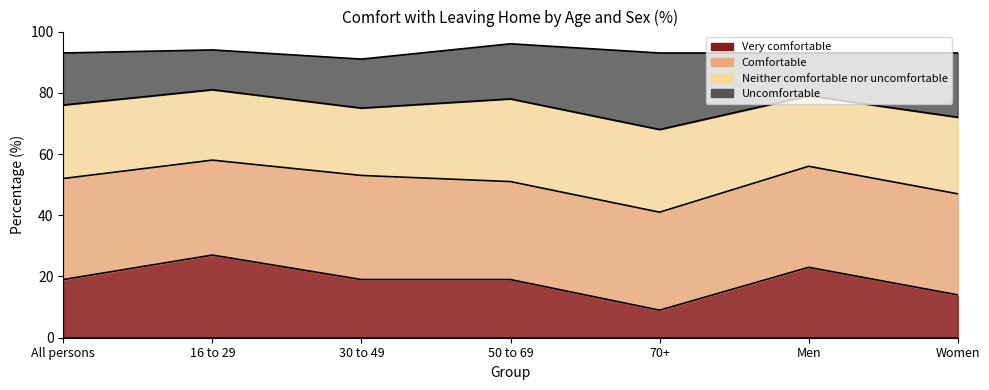

Which label corresponds to the largest value in the chart?

16 to 29